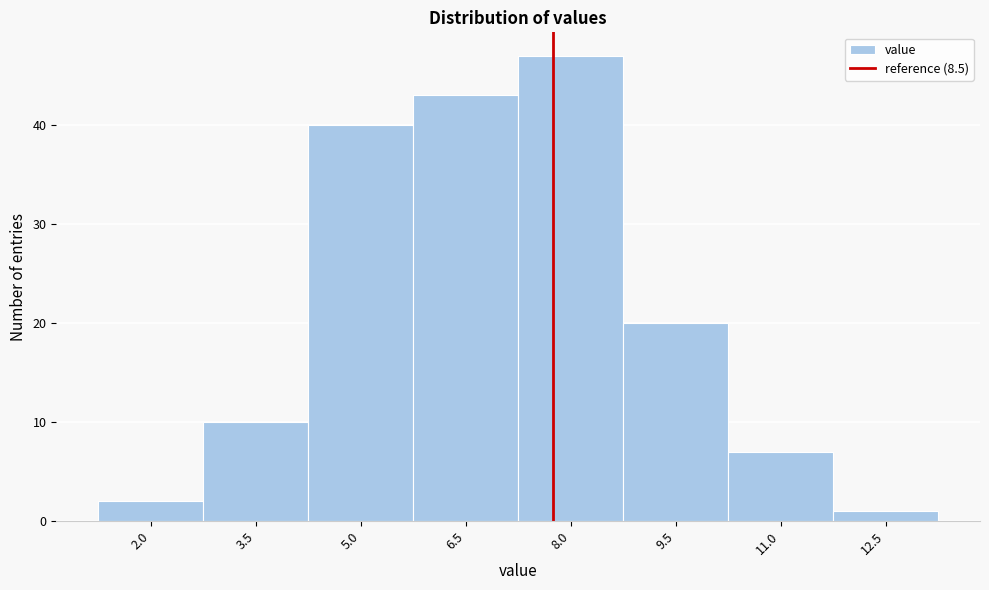

Reading left to right, transcribe all the data shown in this chart.

2	10	40	43	47	20	7	1